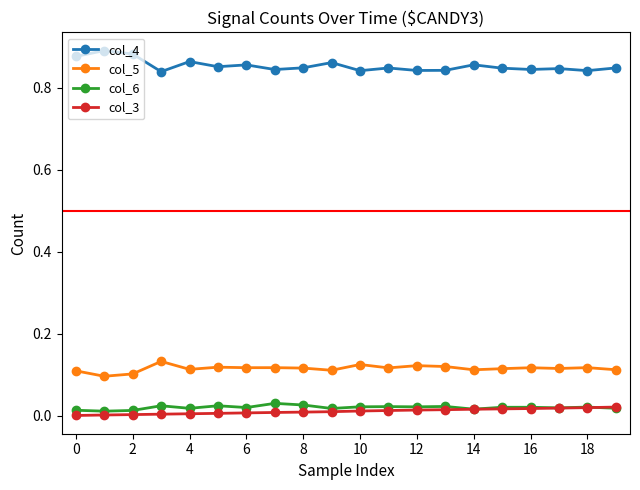

True or false: col_4 has more than 0 interior local peaks.

True